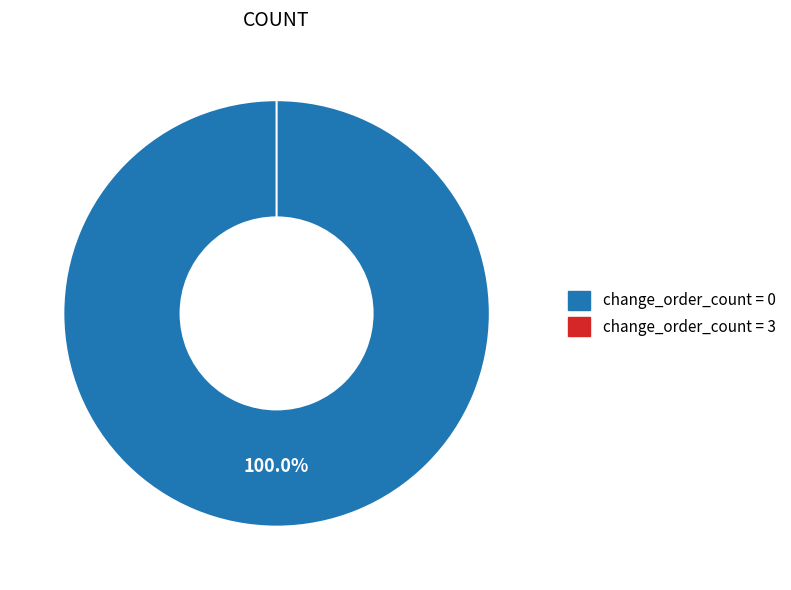

What is the change in value from 0 to 3?

-644885